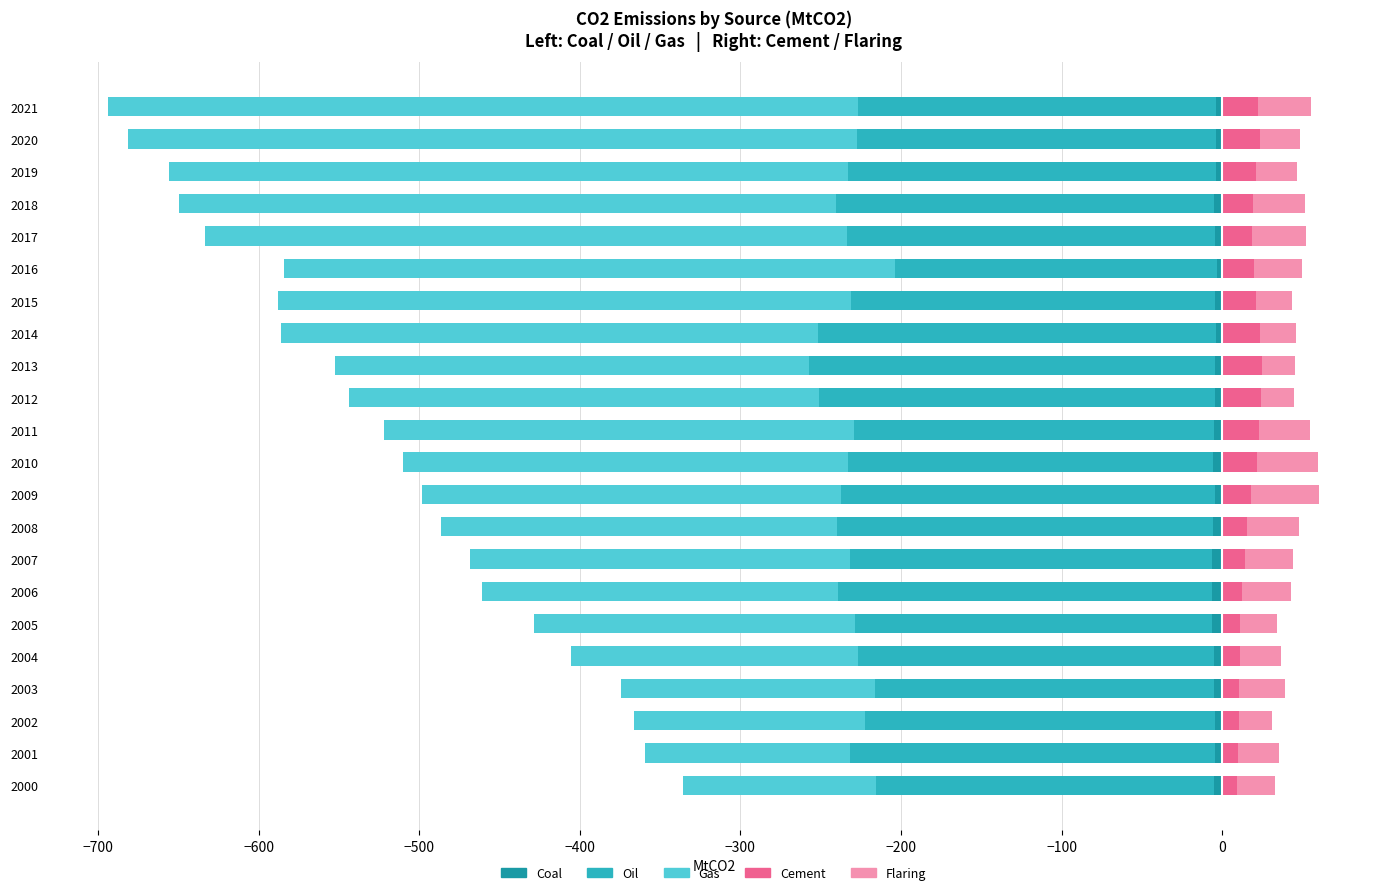

Reading left to right, list all the values displayed in this chart.

Coal: -5.3	-4.1	-4.7	-5.2	-5.0	-6.1	-6.0	-6.6	-5.9	-4.4	-5.4	-5.3	-4.1	-4.1	-3.6	-4.3	-3.5	-4.7	-4.9	-3.7	-3.7	-3.7
Oil: -210.1	-227.5	-217.9	-210.8	-221.8	-222.5	-233.4	-225.2	-233.9	-232.9	-227.5	-223.7	-247.2	-253.3	-247.8	-227.1	-200.1	-229.1	-235.4	-229.4	-223.7	-223.0
Gas: -120.4	-127.7	-143.8	-158.5	-178.9	-200.2	-221.5	-236.5	-246.9	-261.1	-277.2	-293.3	-292.3	-294.9	-335.0	-356.8	-380.7	-399.5	-409.1	-423.0	-453.8	-467.0
Cement: 9.1	9.9	10.4	10.7	11.3	11.3	12.3	14.2	15.6	17.8	21.6	23.1	24.1	24.8	23.5	20.9	19.8	18.9	19.1	20.9	23.9	22.5
Flaring: 24.1	25.6	20.8	28.5	25.1	23.1	30.5	30.2	32.3	42.9	38.0	32.0	20.7	20.7	22.8	22.6	29.8	33.2	32.4	26.0	24.9	32.7